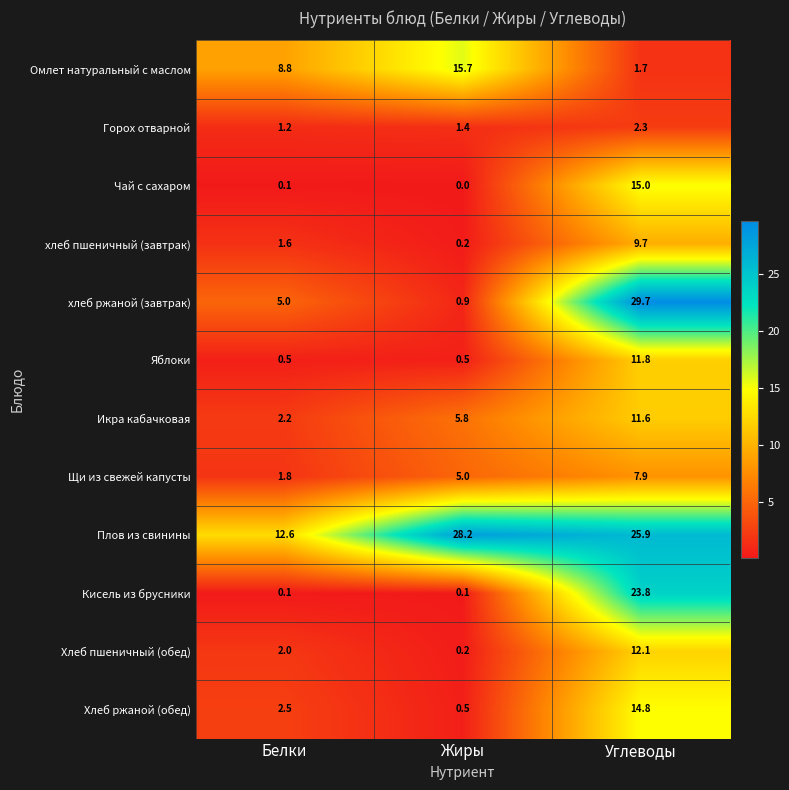

At which category does the chart reach its peak across all series?

Углеводы